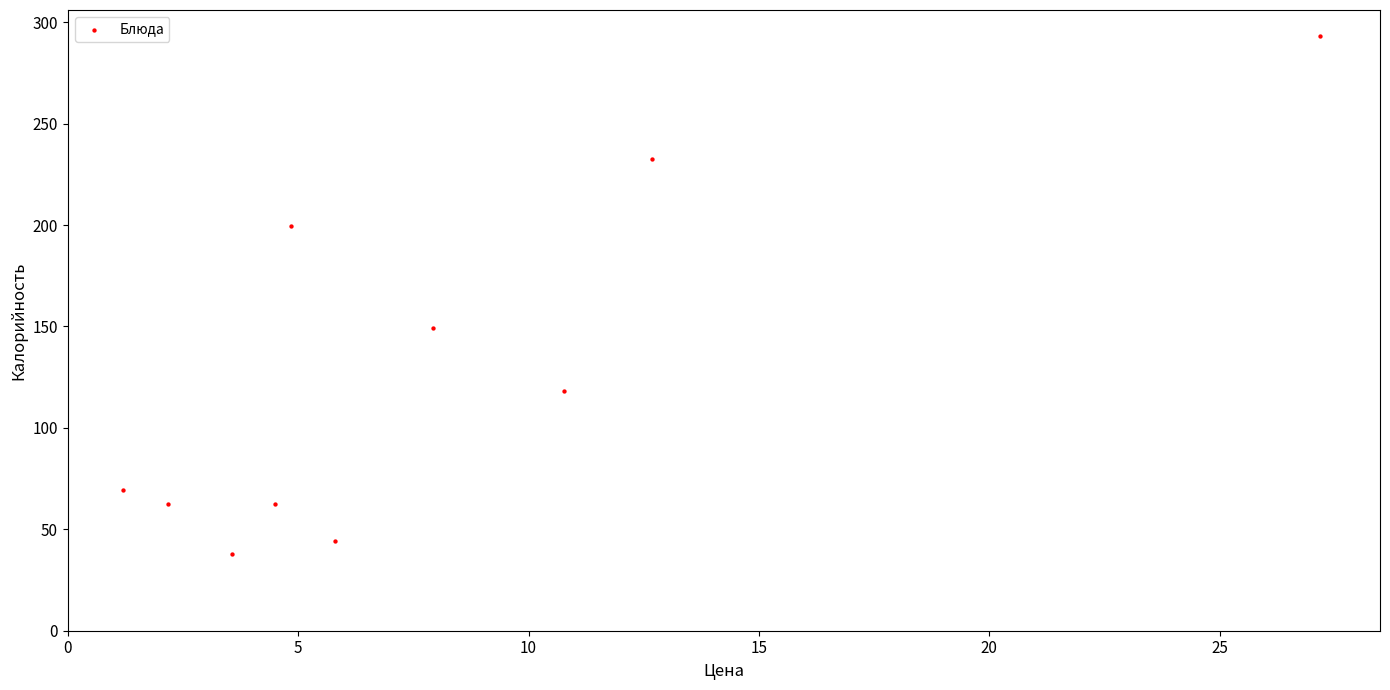

What Y value in the scatter plot is closest to 165?

149.3